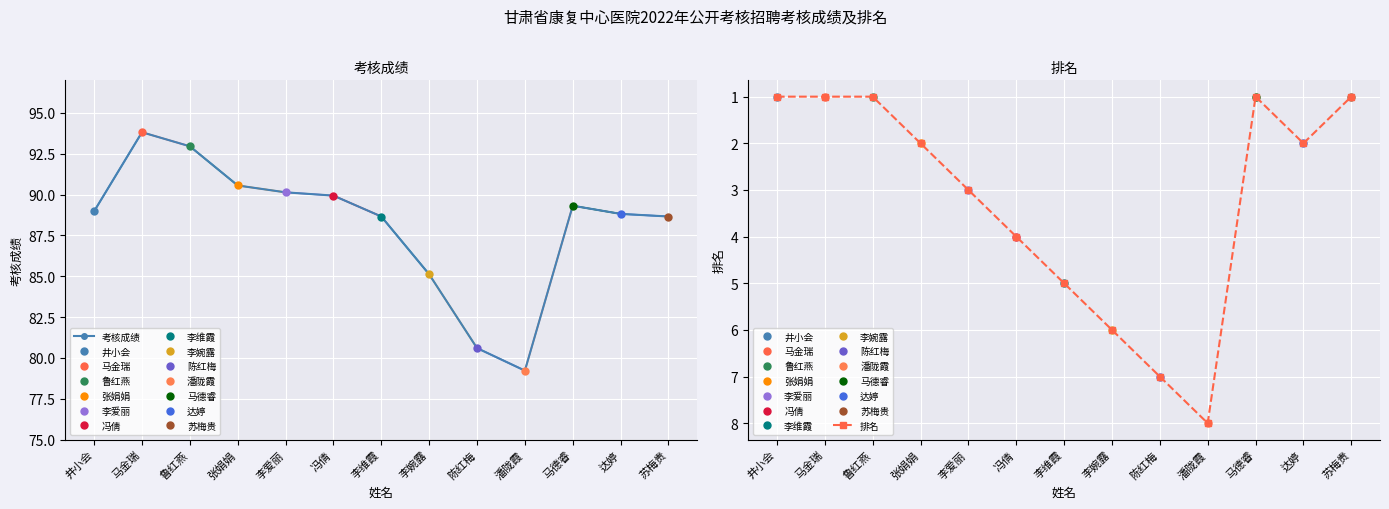

At which label does 排名 reach its minimum?

井小会